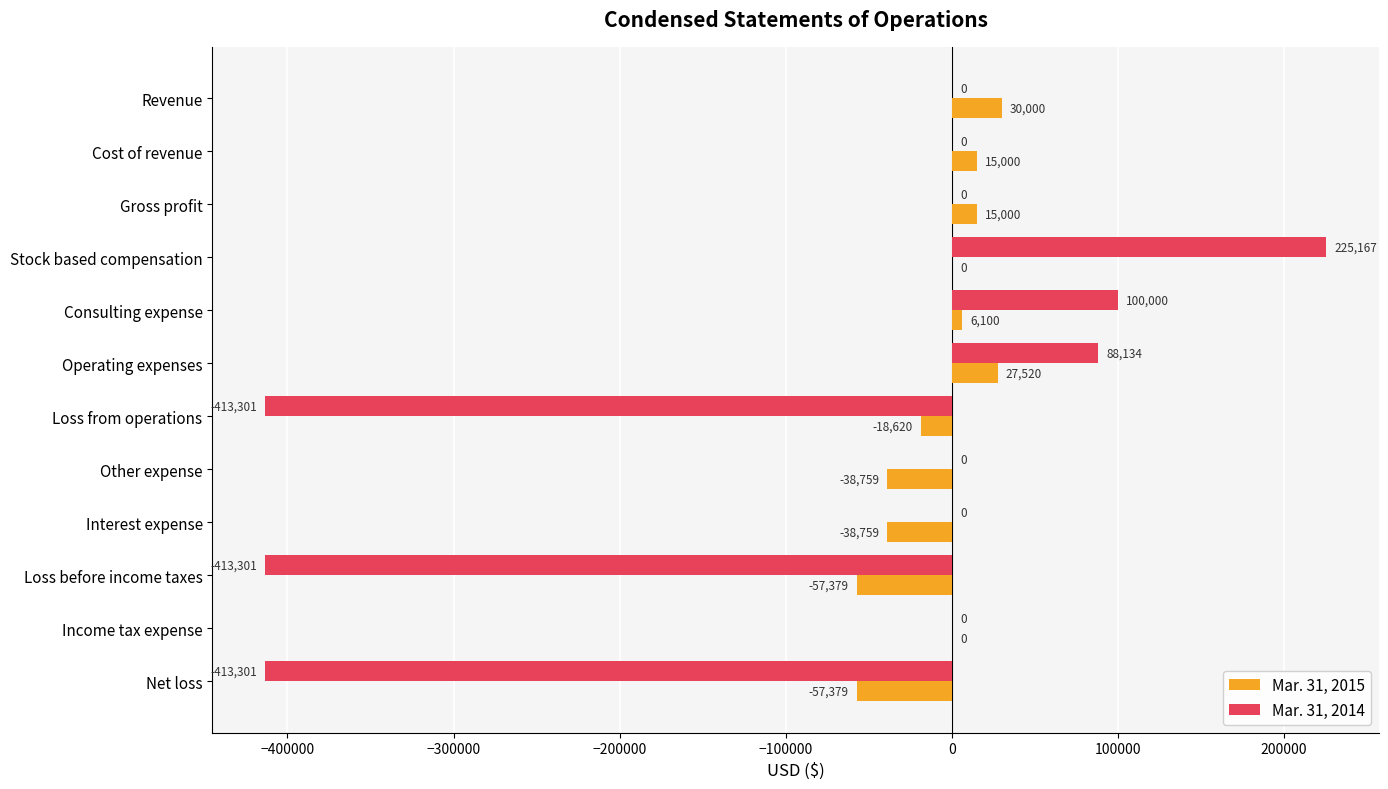

What is the sum of all Mar. 31, 2014 values?

-826602